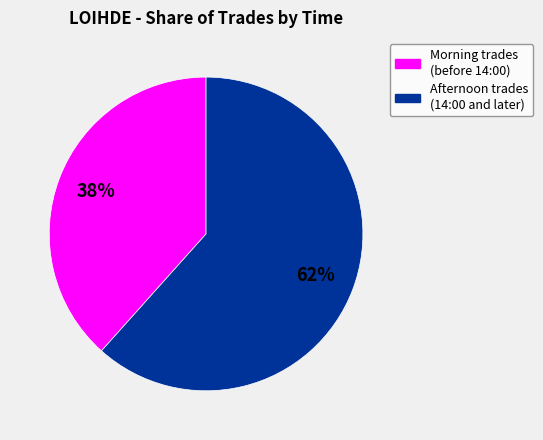

To the nearest percent, what is the average slice percentage?

50%